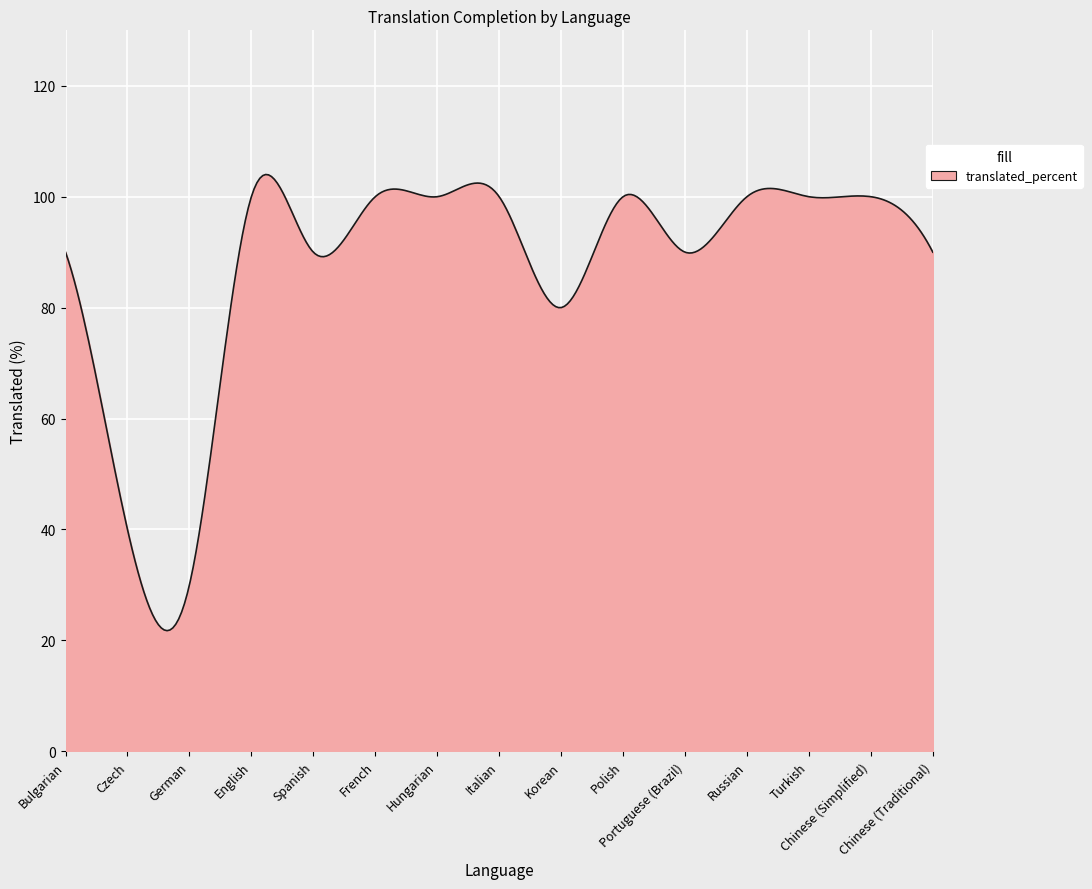

What is the greatest value displayed?

104.0